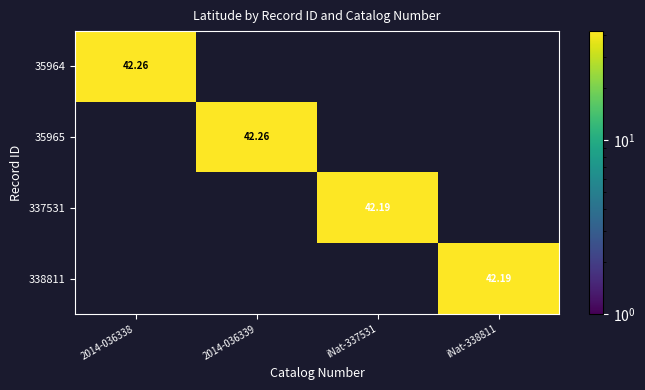

Between iNat-338811 and 2014-036339, which is larger?

2014-036339